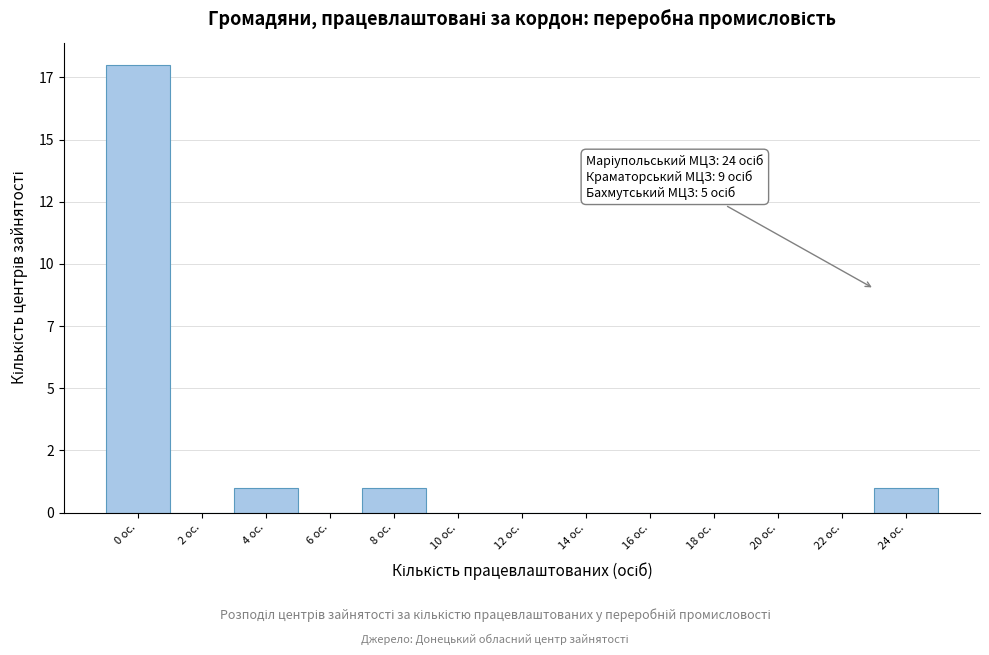

Are the bars horizontal?

No